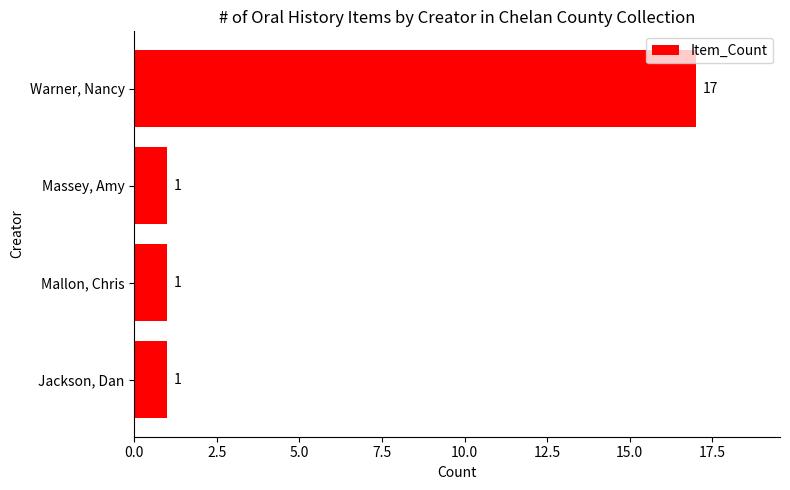

Reading bottom to top, extract all data points from this chart.

1	1	1	17